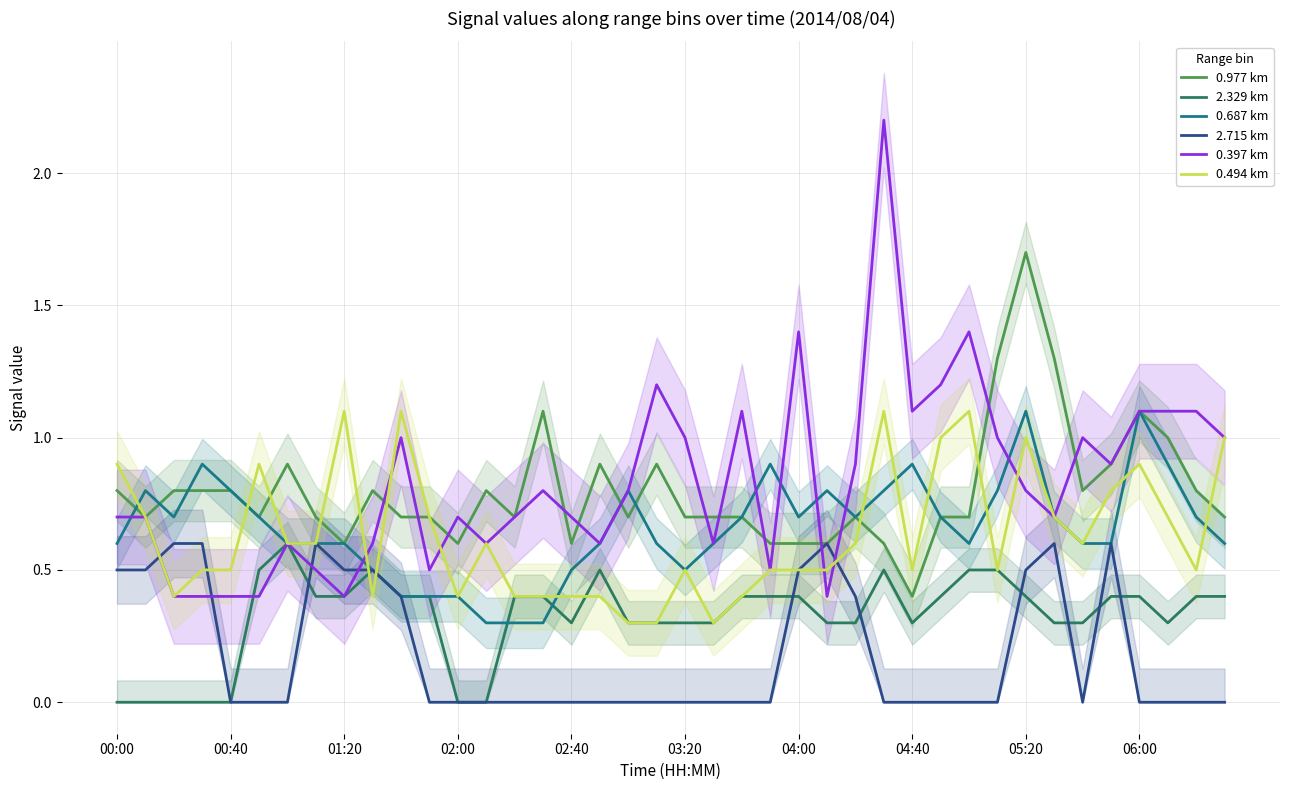

What is the maximum value for 0.687 km?

1.1